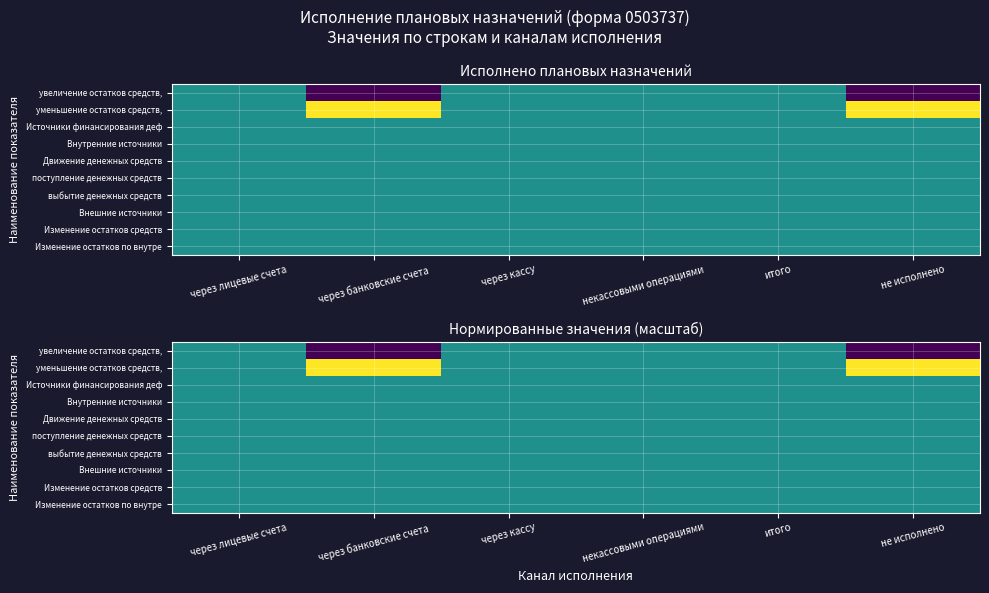

At which label does Движение денежных средств reach its peak?

через лицевые счета